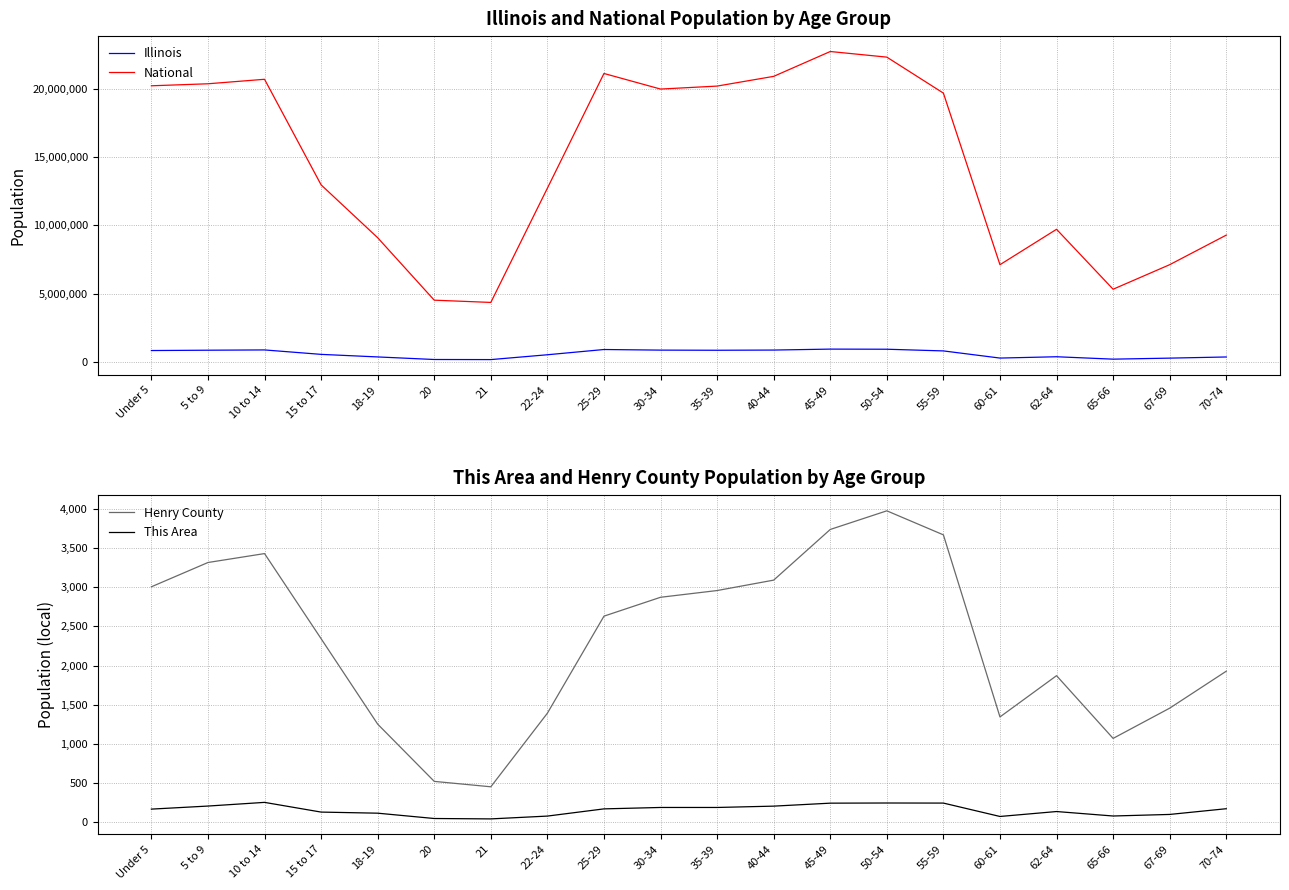

What is the total value across all series at 45-49?

23652666